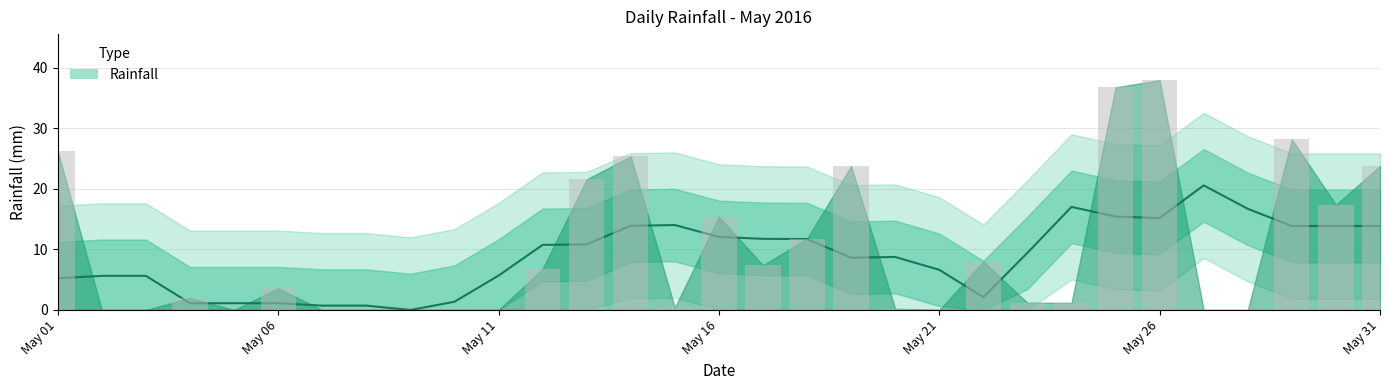

Which has a higher value, 2016-05-01 or 2016-05-25?

2016-05-25